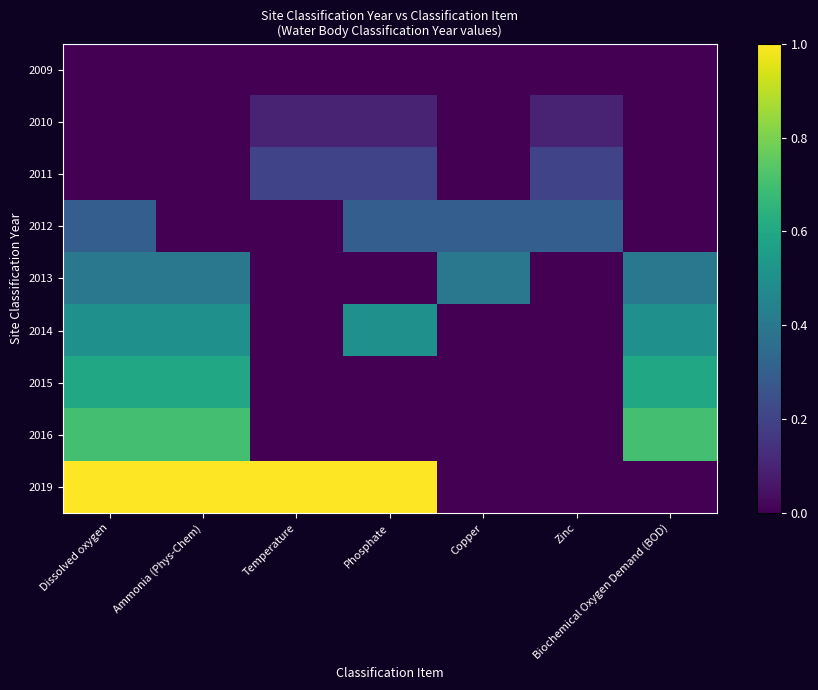

Between Temperature and Dissolved oxygen, which is larger?

Temperature